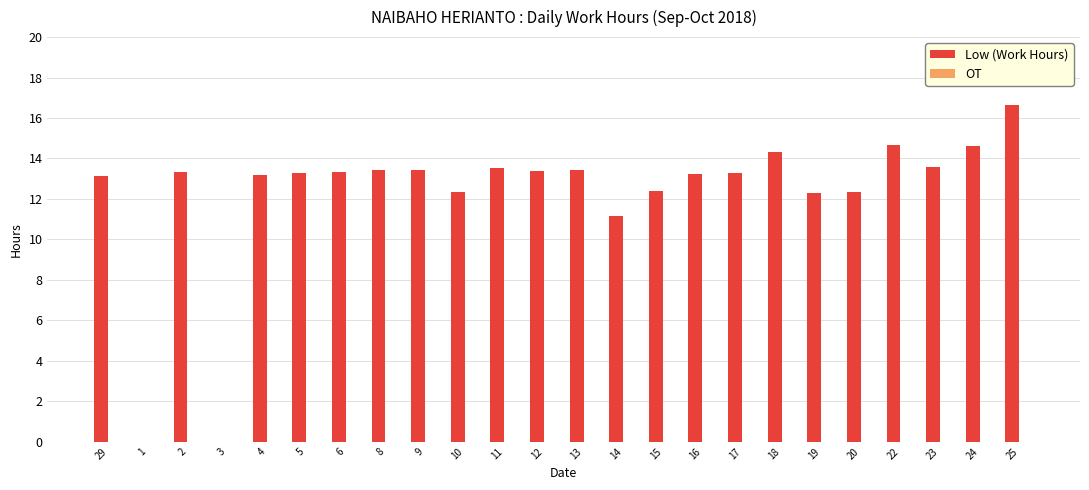

What value does the data have at 6?

13.3